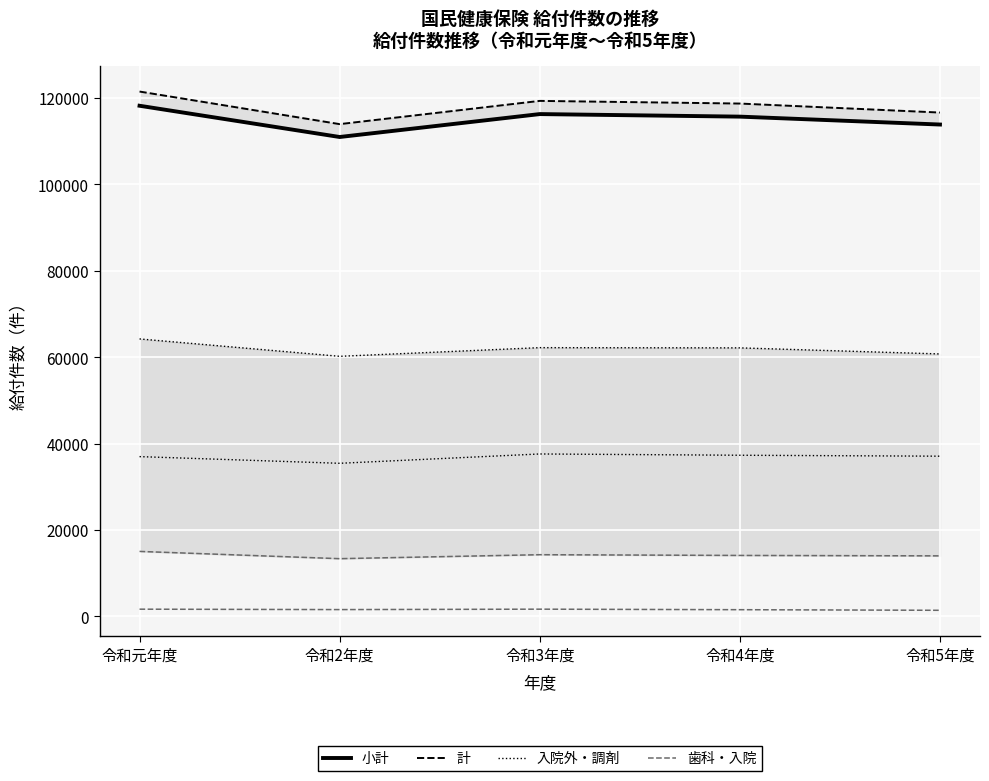

Reading left to right, extract all data points from this chart.

小計: 令和元年度=118203	令和2年度=110970	令和3年度=116274	令和4年度=115684	令和5年度=113854
計: 令和元年度=121489	令和2年度=113948	令和3年度=119327	令和4年度=118711	令和5年度=116628
入院外: 令和元年度=64230	令和2年度=60204	令和3年度=62212	令和4年度=62159	令和5年度=60755
調剤: 令和元年度=36990	令和2年度=35443	令和3年度=37602	令和4年度=37306	令和5年度=37089
歯科: 令和元年度=15049	令和2年度=13368	令和3年度=14287	令和4年度=14118	令和5年度=14019
入院: 令和元年度=1677	令和2年度=1584	令和3年度=1679	令和4年度=1559	令和5年度=1419